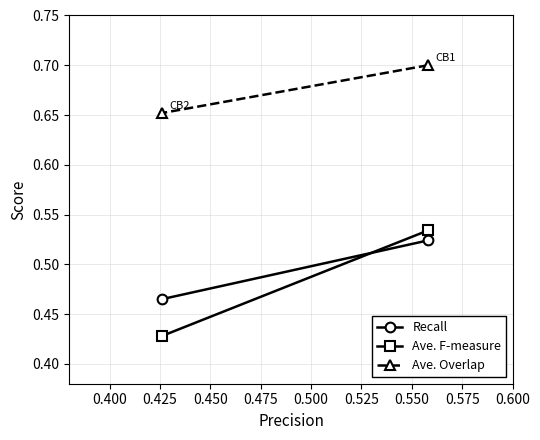

What is the sum of all Ave. Overlap values?

1.4